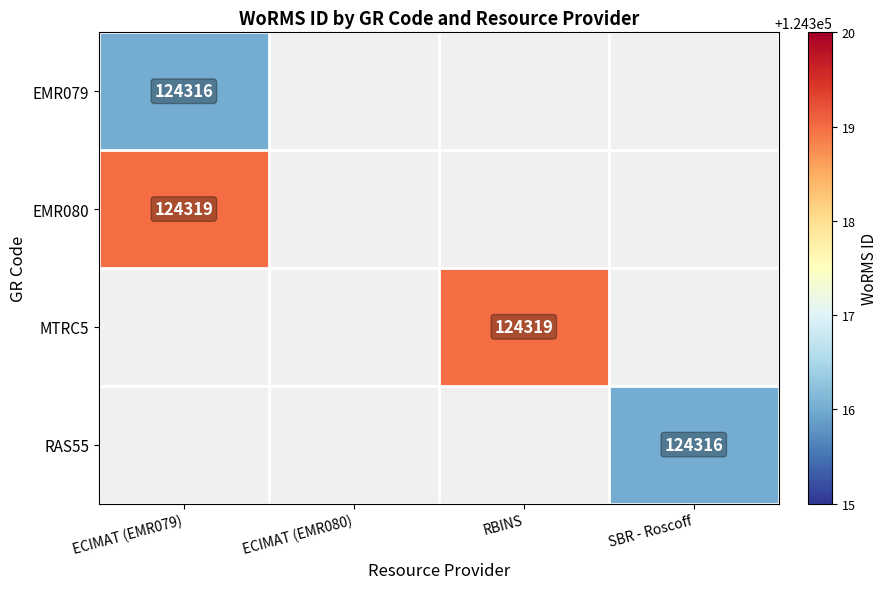

At how many categories does at least one series exceed 124317?

2